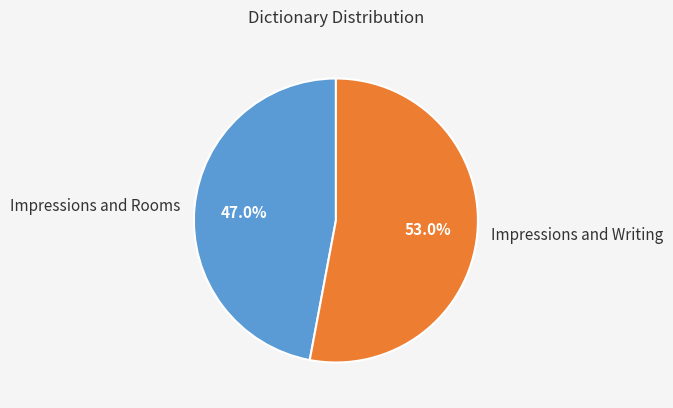

The Impressions and Writing slice represents 65% of the pie. True or false?

False